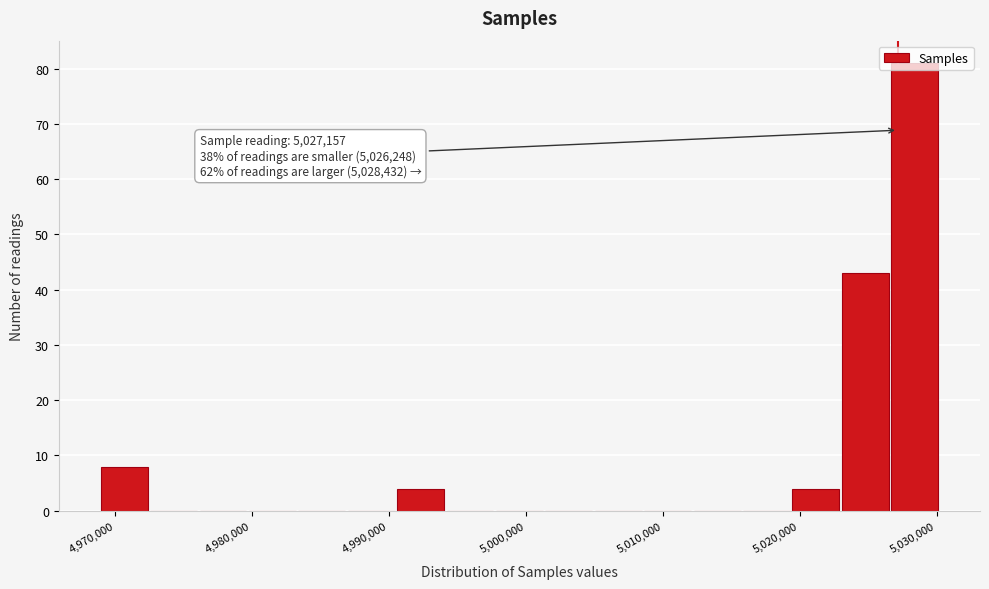

Read against the x-axis, roughly where is the centre of the tallest bar?

5028000